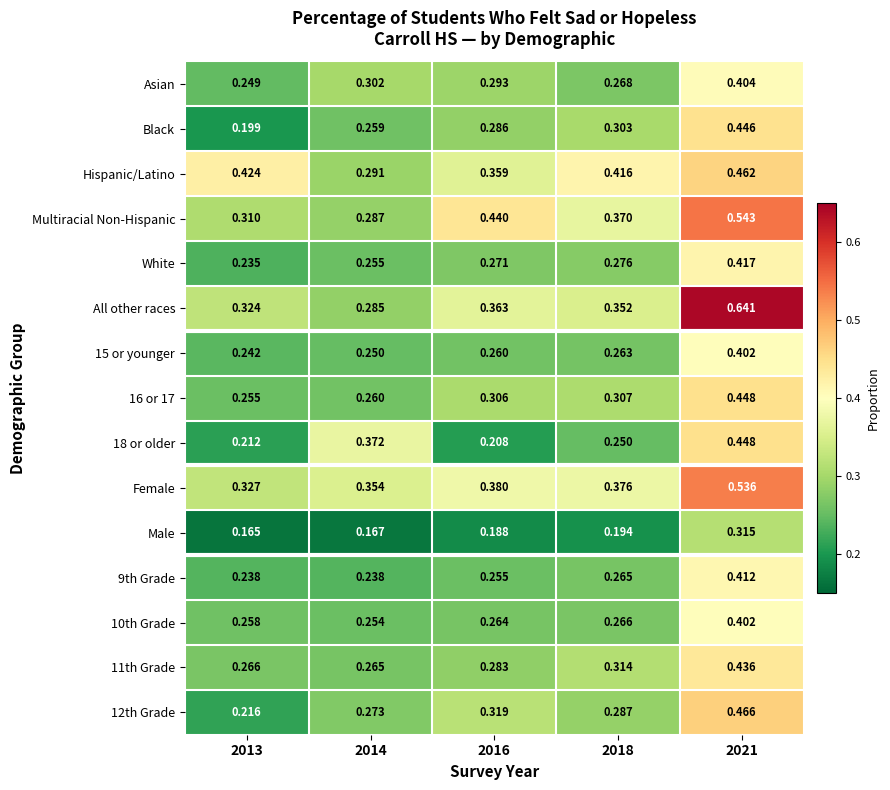

Is the value of 12th Grade at 2021 greater than the value of Black at 2018?

Yes